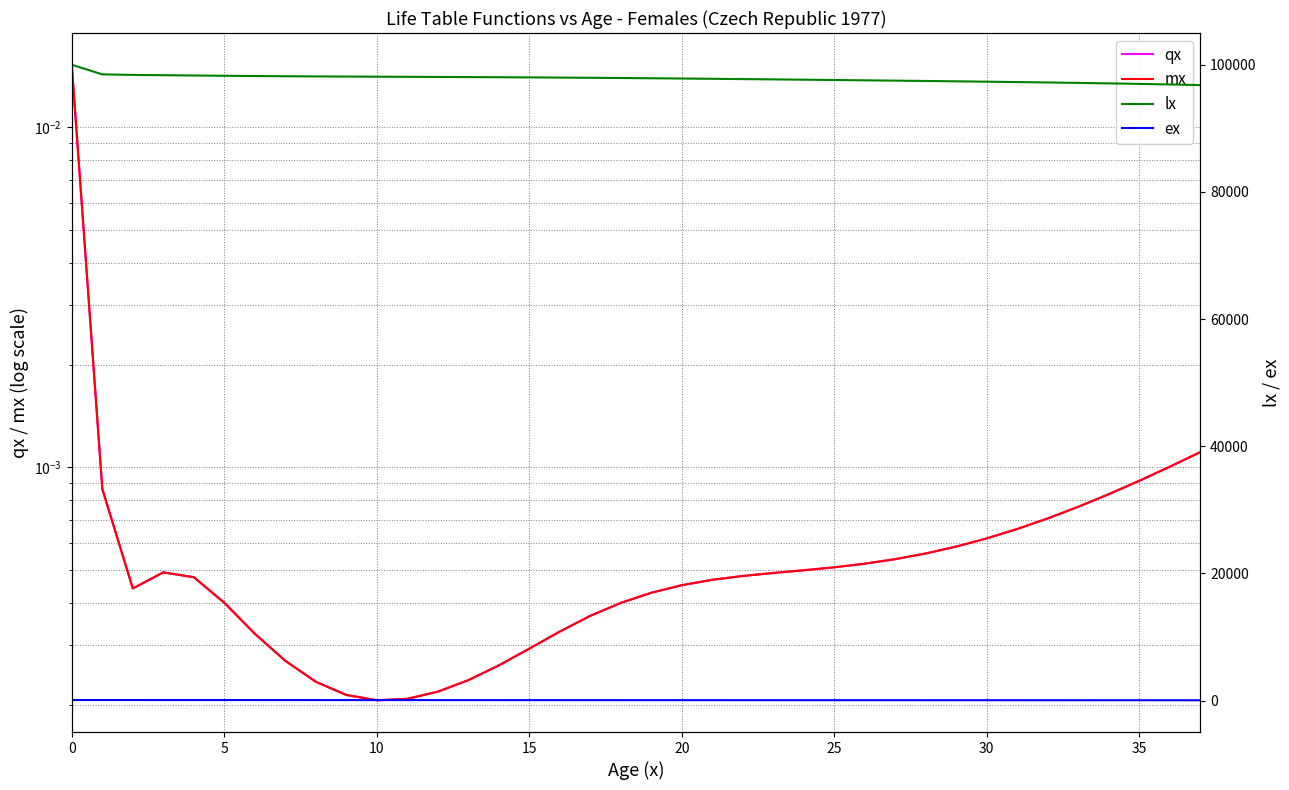

Reading right to left, extract all data points from this chart.

qx: 0.0	0.0	0.0	0.0	0.0	0.0	0.0	0.0	0.0	0.0	0.0	0.0	0.0	0.0	0.0	0.0	0.0	0.0	0.0	0.0	0.0	0.0	0.0	0.0	0.0	0.0	0.0	0.0	0.0	0.0	0.0	0.0	0.0	0.0	0.0	0.0	0.0	0.0
mx: 0.0	0.0	0.0	0.0	0.0	0.0	0.0	0.0	0.0	0.0	0.0	0.0	0.0	0.0	0.0	0.0	0.0	0.0	0.0	0.0	0.0	0.0	0.0	0.0	0.0	0.0	0.0	0.0	0.0	0.0	0.0	0.0	0.0	0.0	0.0	0.0	0.0	0.0
lx: 96809.6	96906.9	96995.4	97076.2	97150.6	97219.3	97283.4	97343.5	97400.5	97454.8	97507.2	97557.9	97607.5	97656.2	97703.9	97750.7	97796.4	97840.4	97882.3	97921.4	97957.2	97989.4	98018.1	98043.7	98066.9	98088.4	98108.8	98129.1	98150.1	98173.1	98199.6	98231.4	98270.6	98317.3	98365.6	98408.9	98493.9	100000.0
ex: 39.3	40.3	41.2	42.2	43.2	44.1	45.1	46.1	47.1	48.0	49.0	50.0	51.0	51.9	52.9	53.9	54.9	55.8	56.8	57.8	58.8	59.7	60.7	61.7	62.7	63.7	64.7	65.7	66.6	67.6	68.6	69.6	70.6	71.5	72.5	73.5	74.4	74.3